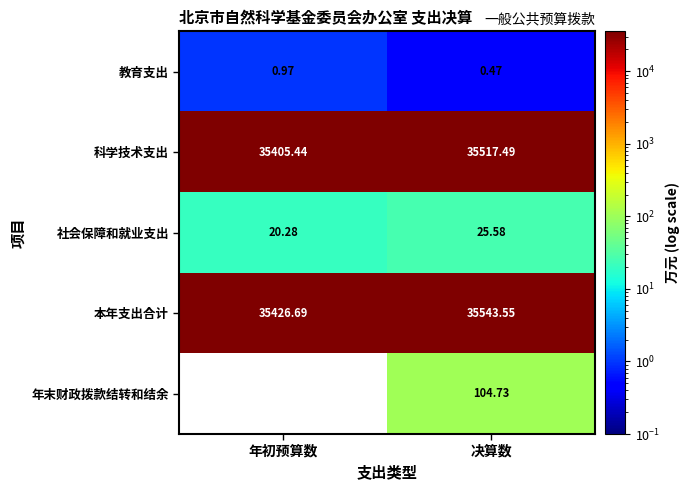

At which category is the sum across all series the highest?

决算数